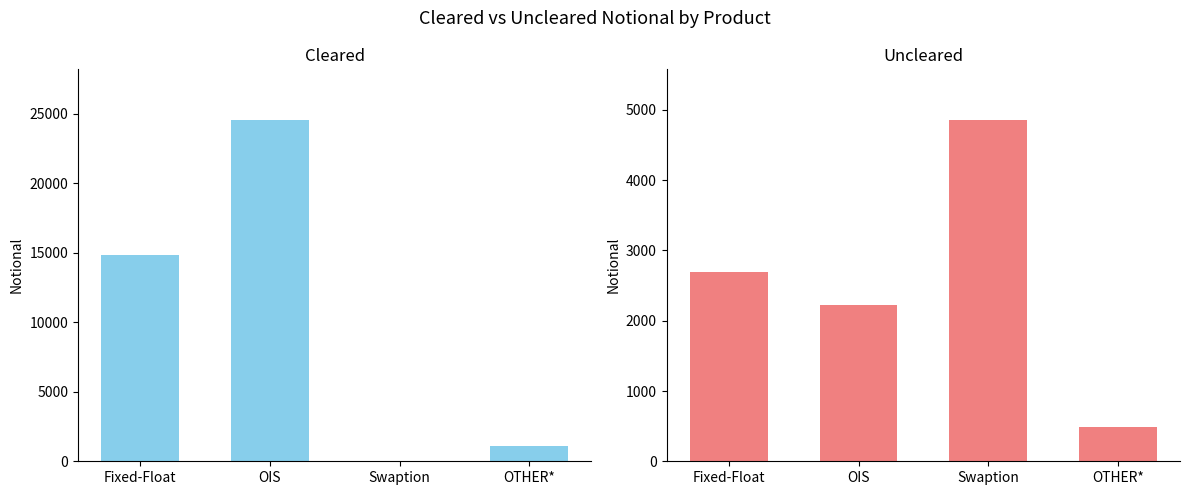

What is the label of the 4th bar from the left?

OTHER*